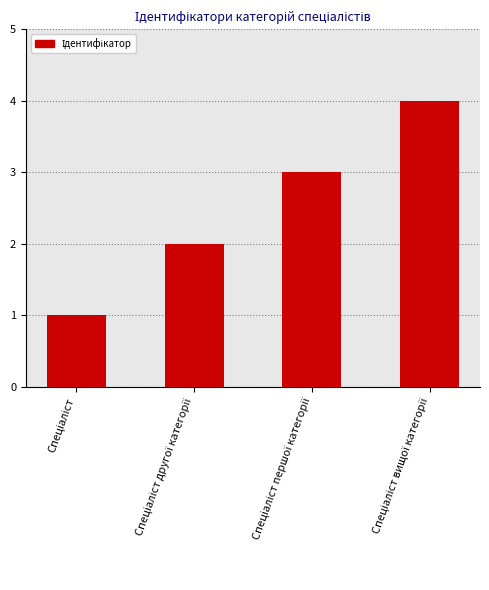

What is the sum of all values?

10